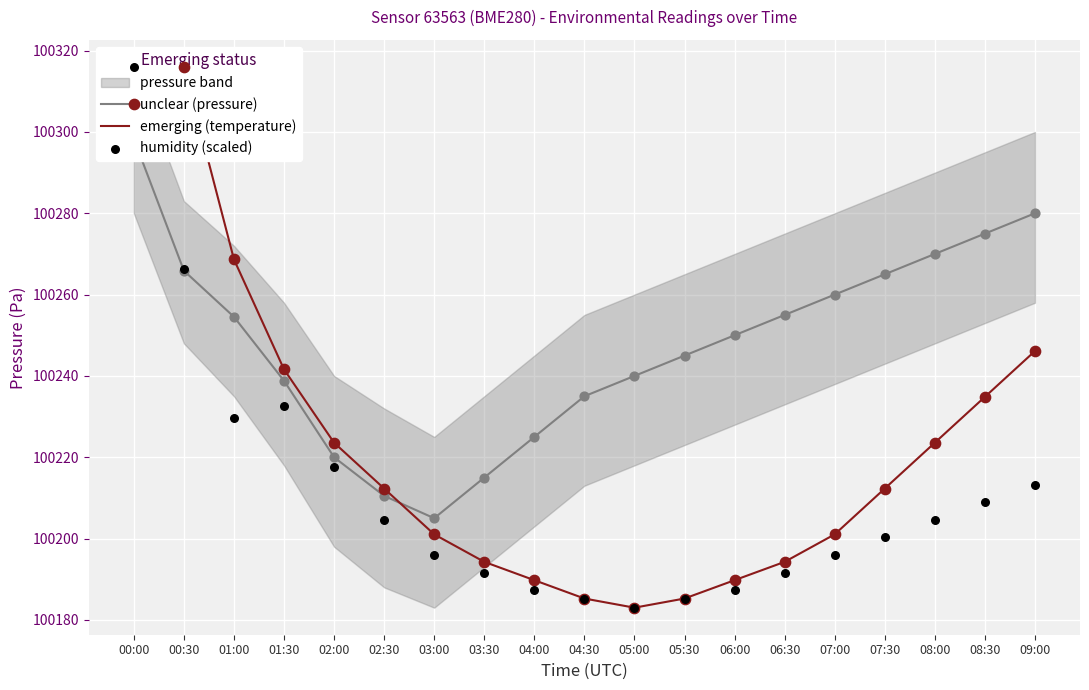

What is the total value across all series at 07:00?

300657.0